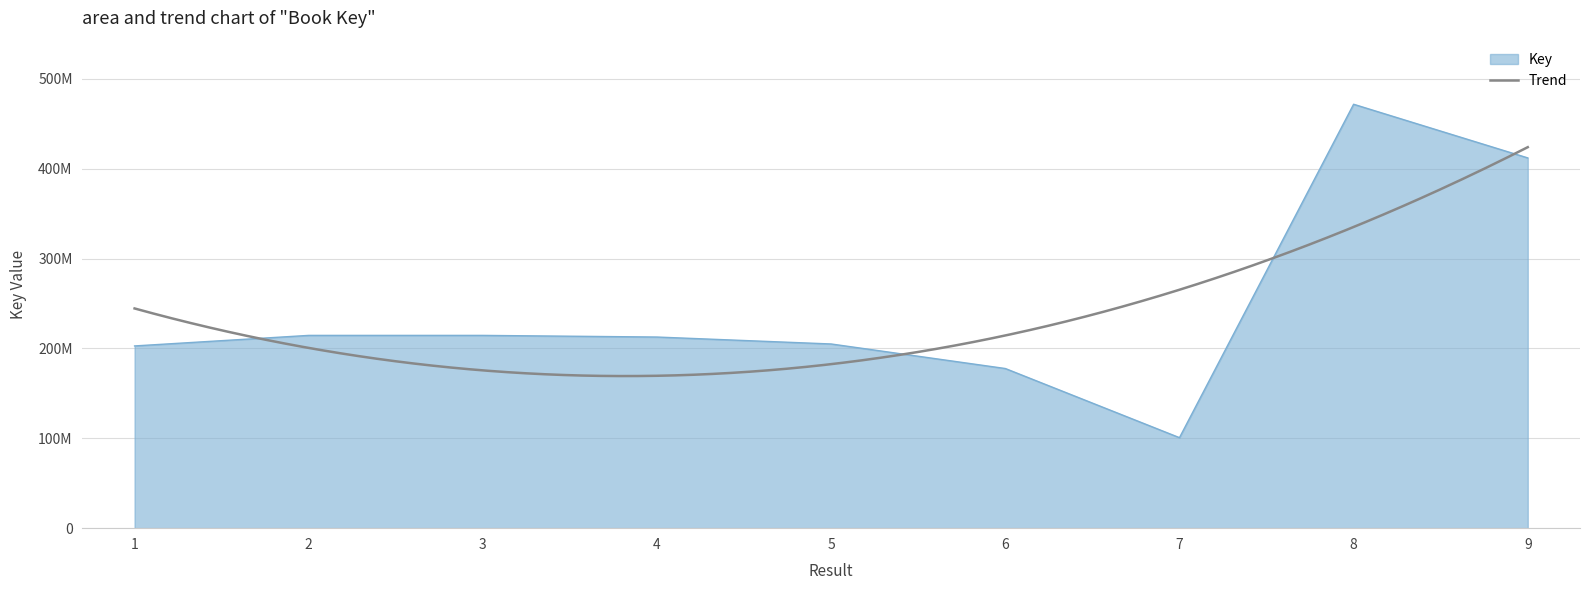

The value at 6 is 317210568. True or false?

False